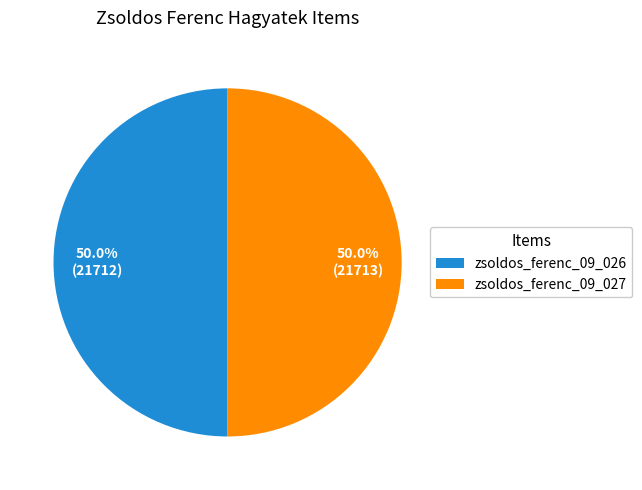

How many segments does this pie chart have?

2